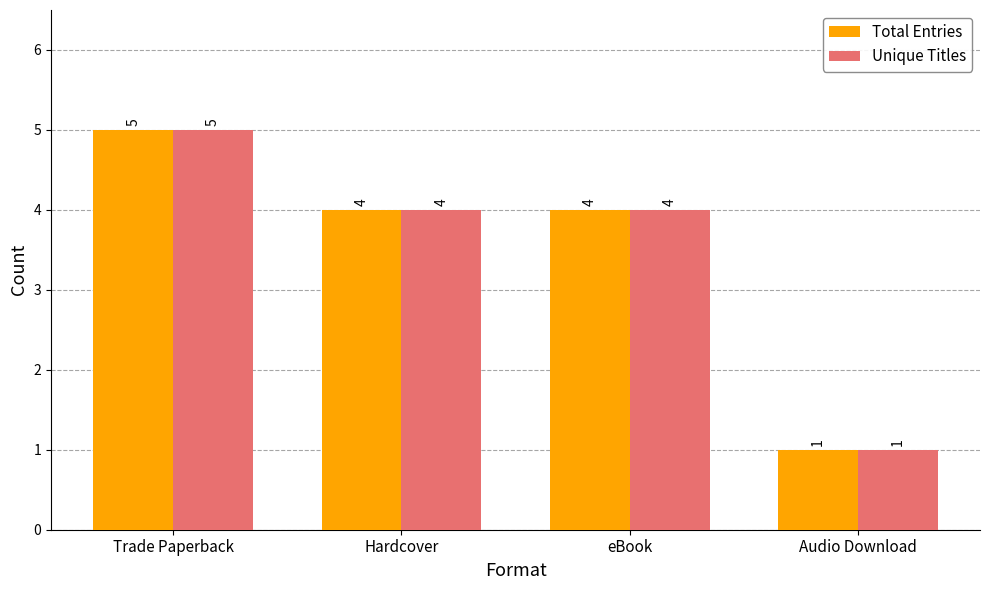

Where does the Total Entries series first go above 4?

Trade Paperback